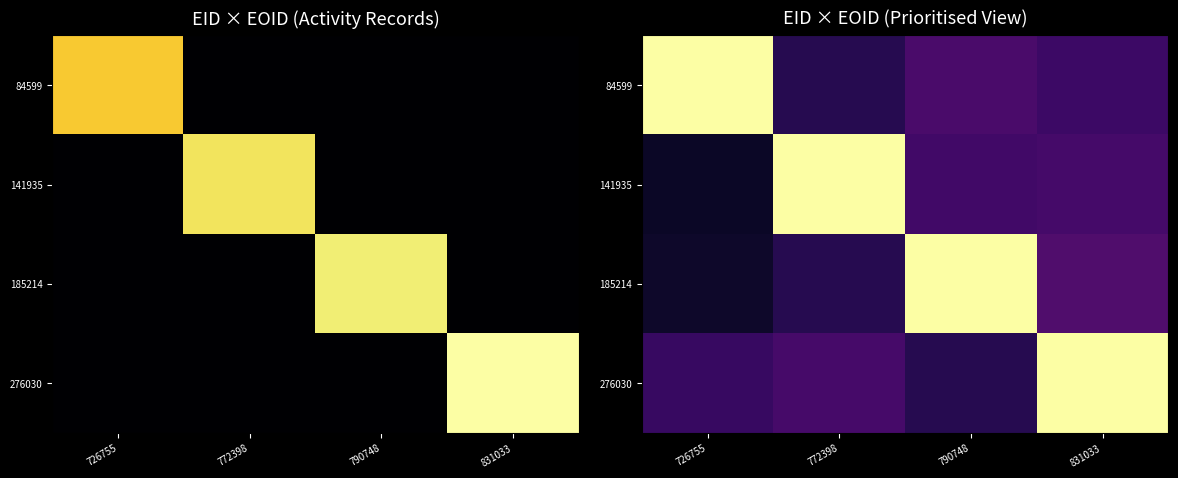

What is the difference between the highest and lowest values at 726755?

0.9